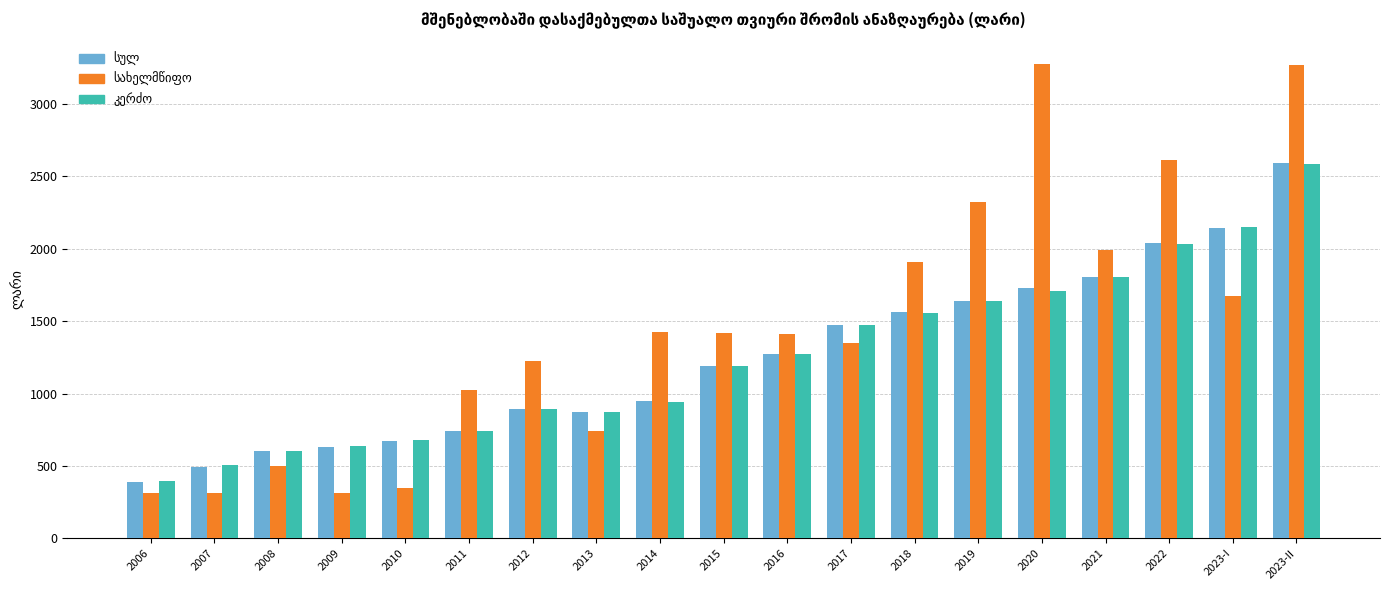

What is the total value across all series at 2013?

2492.2